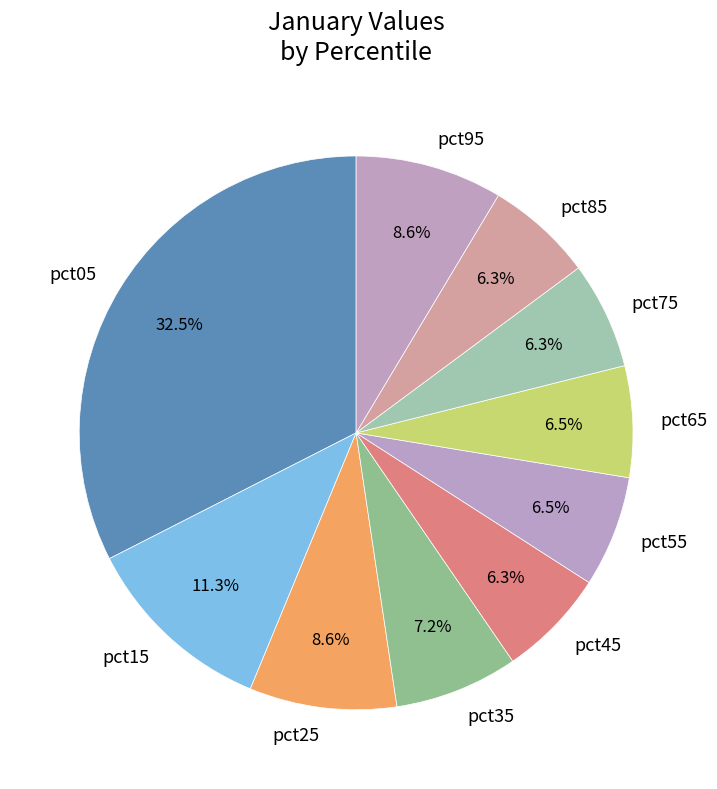

To the nearest percent, what is the average slice percentage?

10%